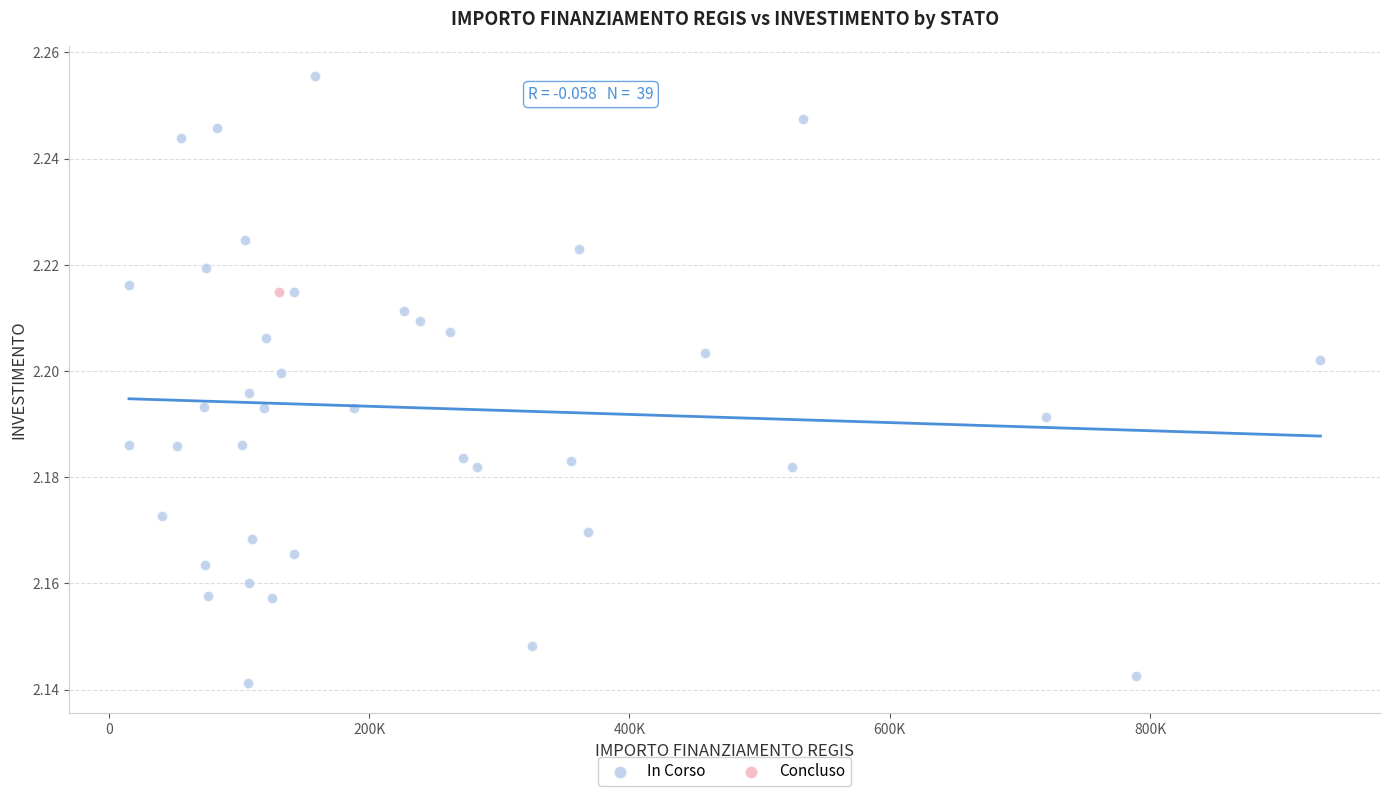

What are all the series names shown in the legend?

In Corso, Concluso